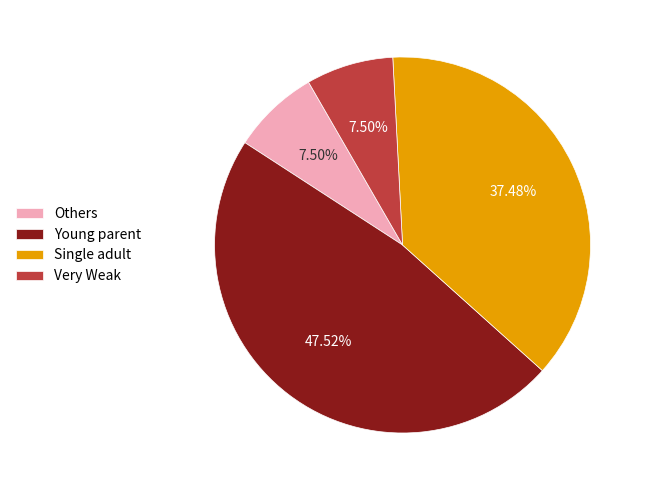

What is the ratio of the value at Young parent to the value at Single adult?

1.3